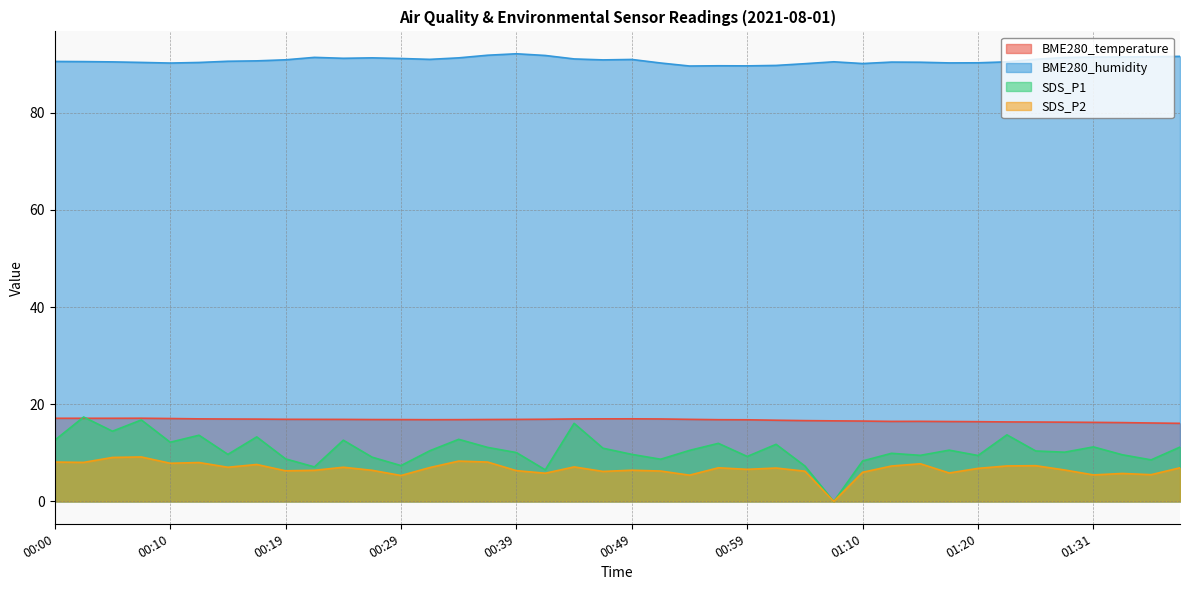

Does the chart display data point markers on the line(s)?

No